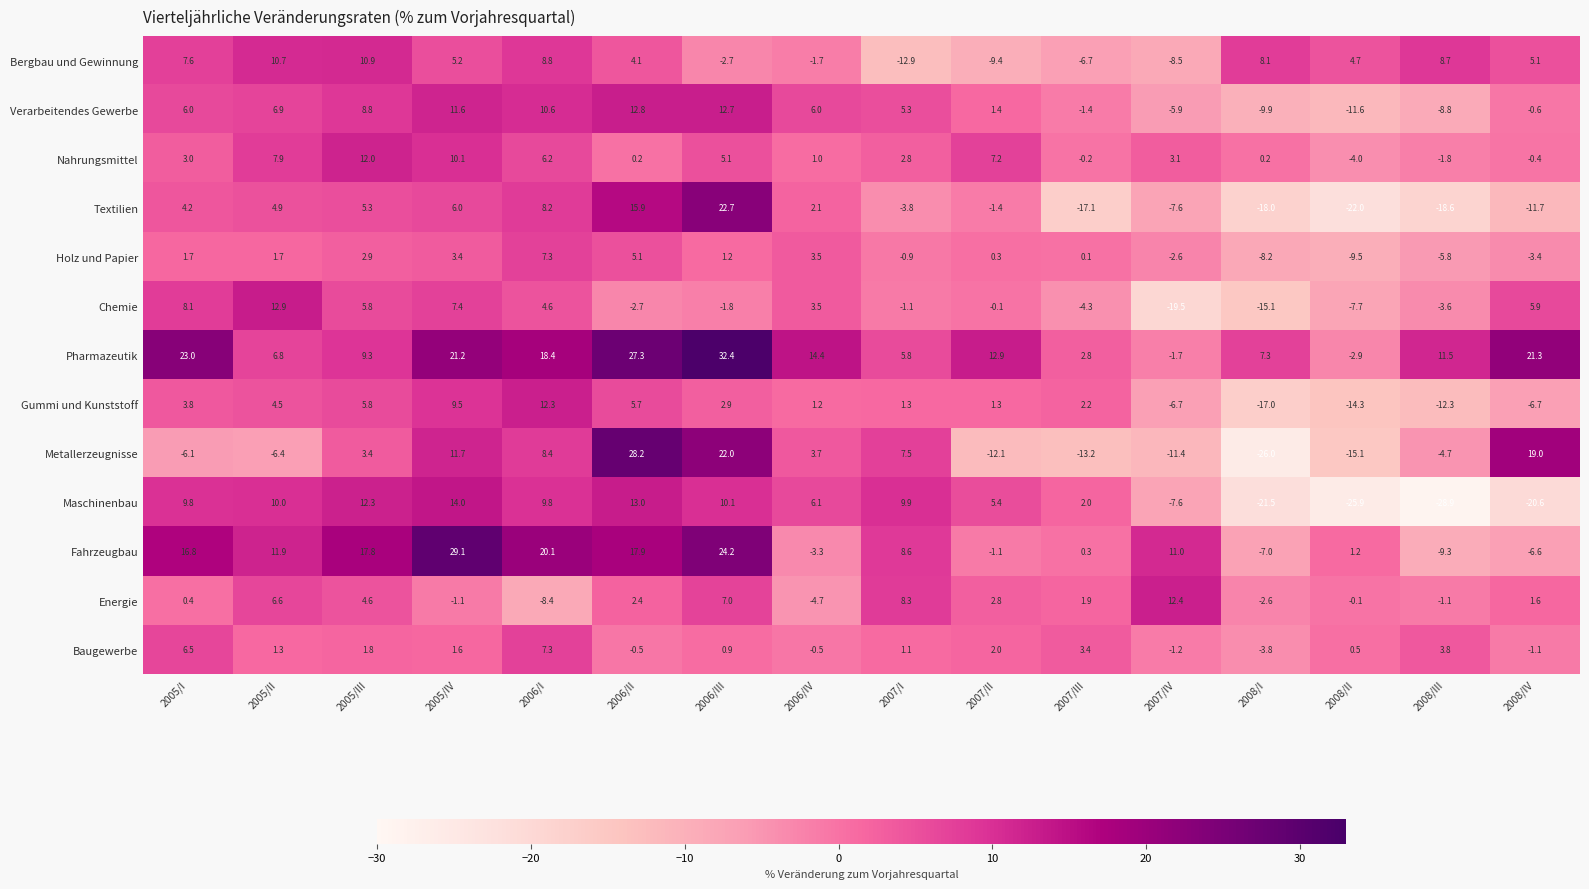

What is the spread (max minus min) of values at 2008/II?

30.6